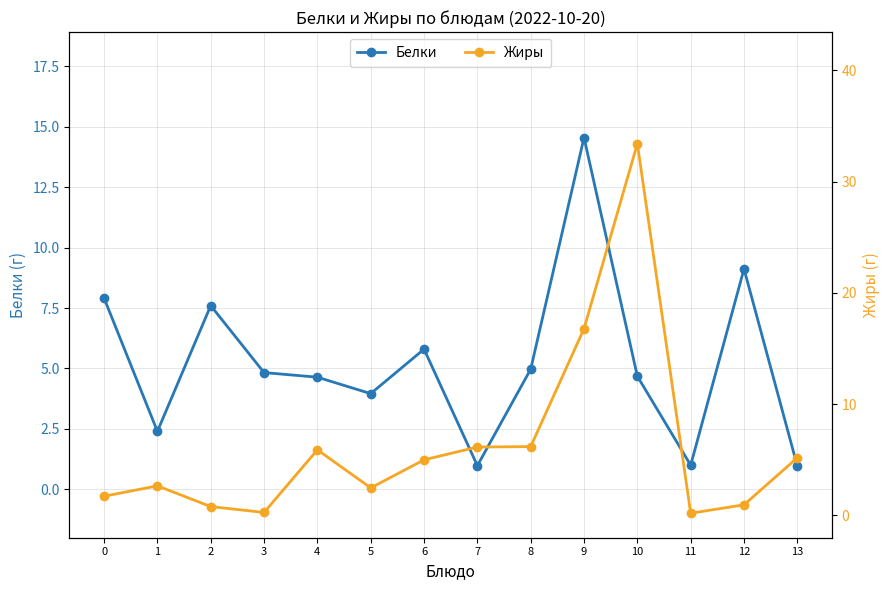

How many interior local peaks does the Жиры series have?

3